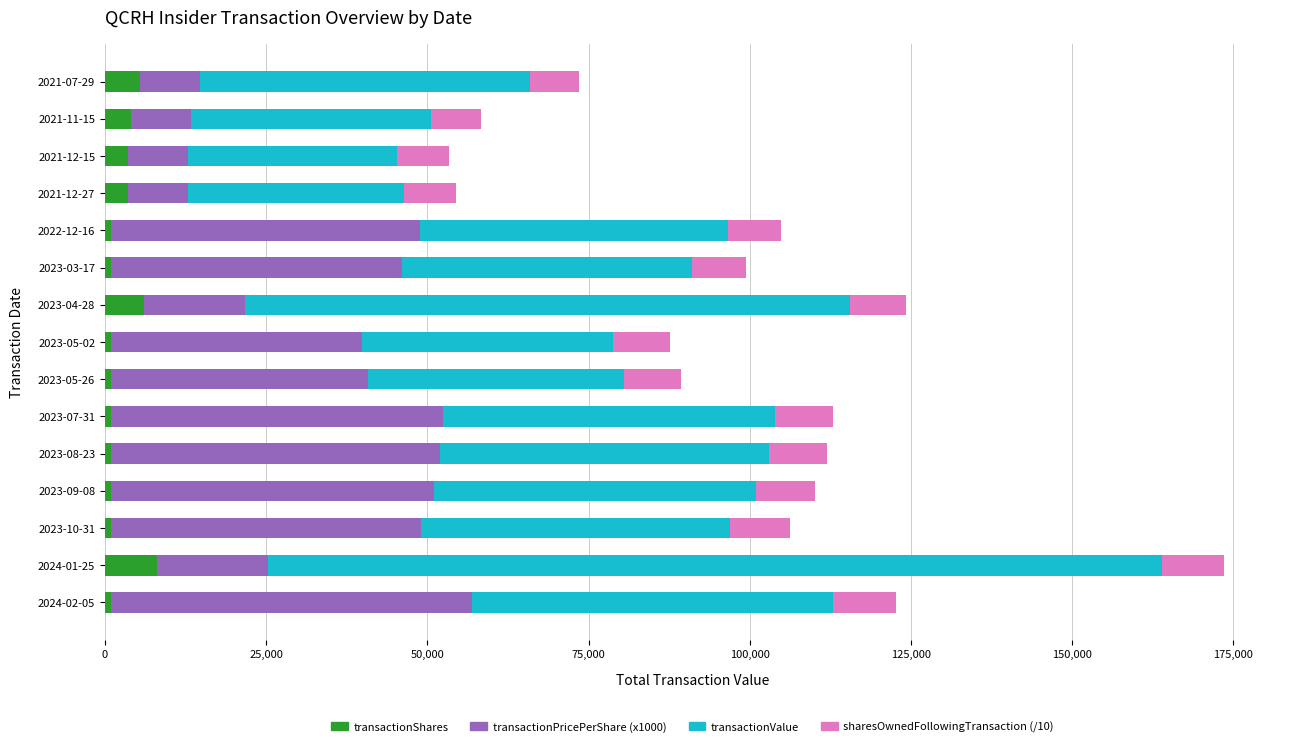

What are all the series names shown in the legend?

transactionShares, transactionPricePerShare (x1000), transactionValue, sharesOwnedFollowingTransaction (/10)